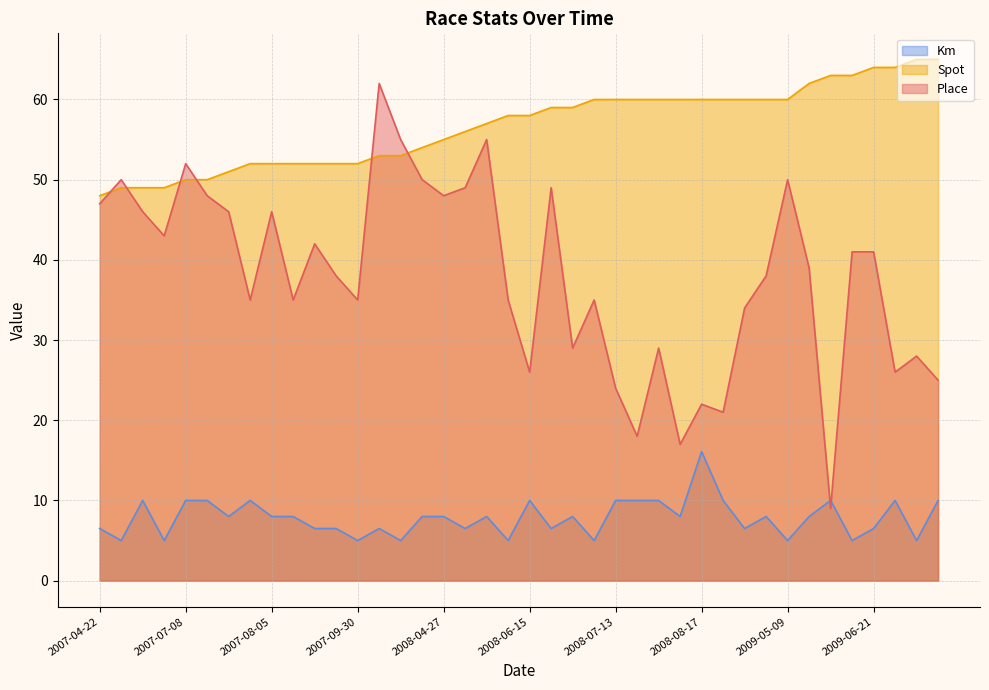

Rank the series at 2008-09-21 from lowest to highest value.

Km, Place, Spot